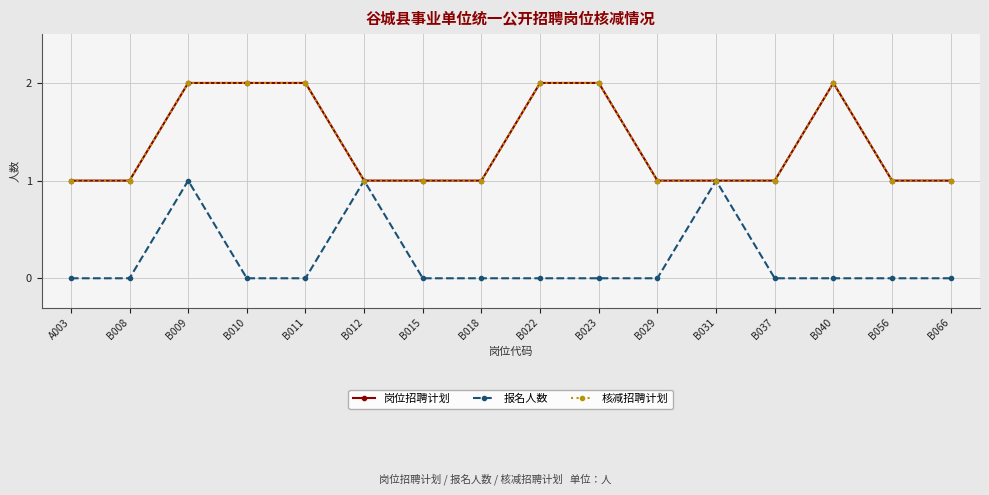

Rank the series by their maximum value, from lowest to highest.

报名人数, 岗位招聘计划, 核减招聘计划